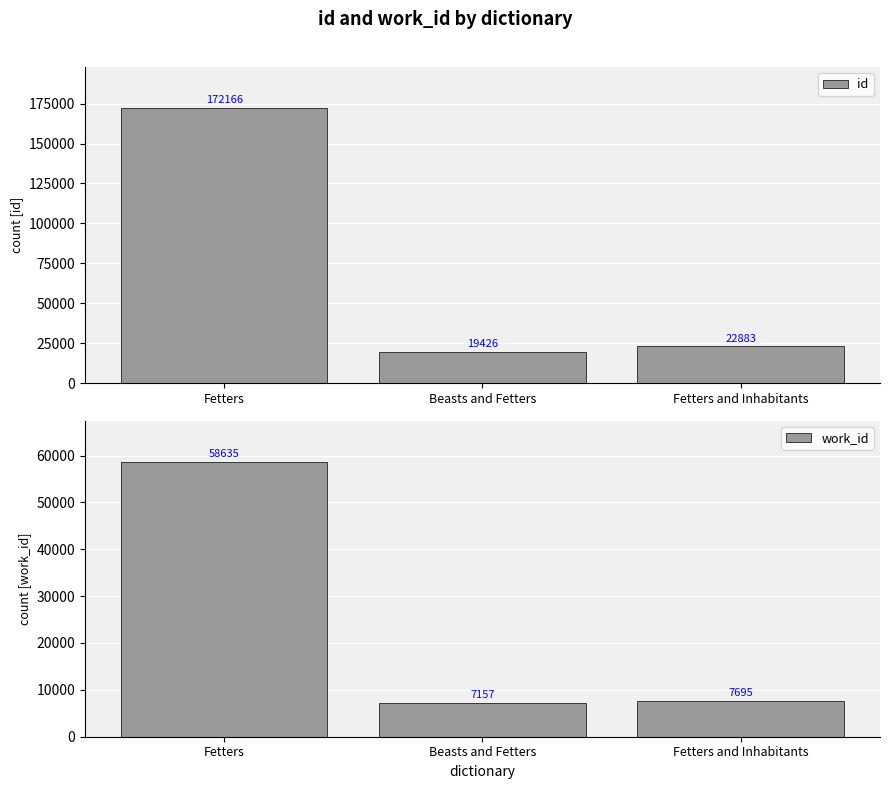

List the series in order of their peak value, lowest first.

work_id, id